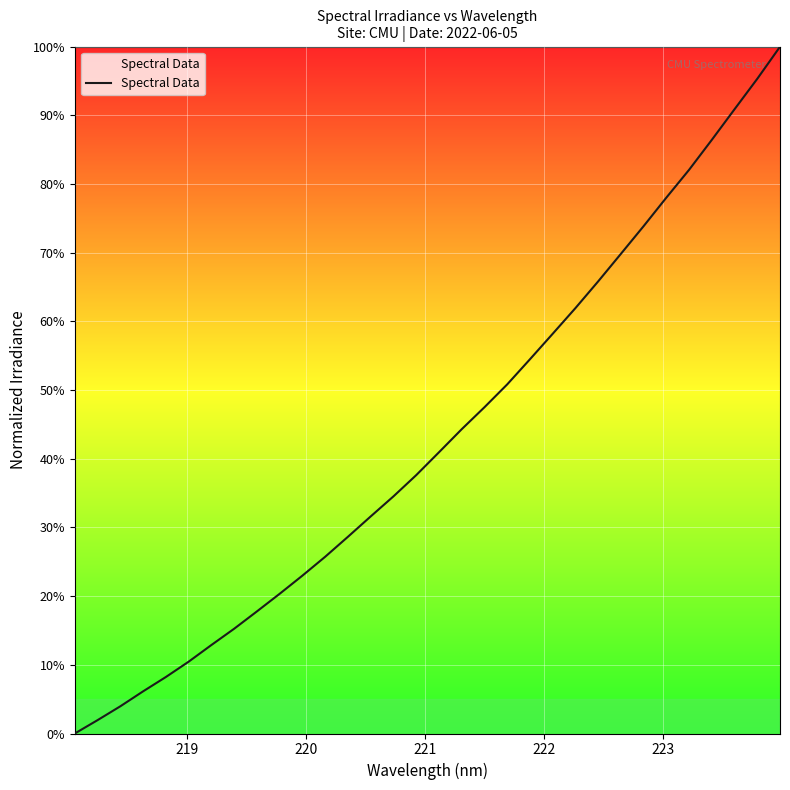

What is the maximum value shown in the chart?

100.0